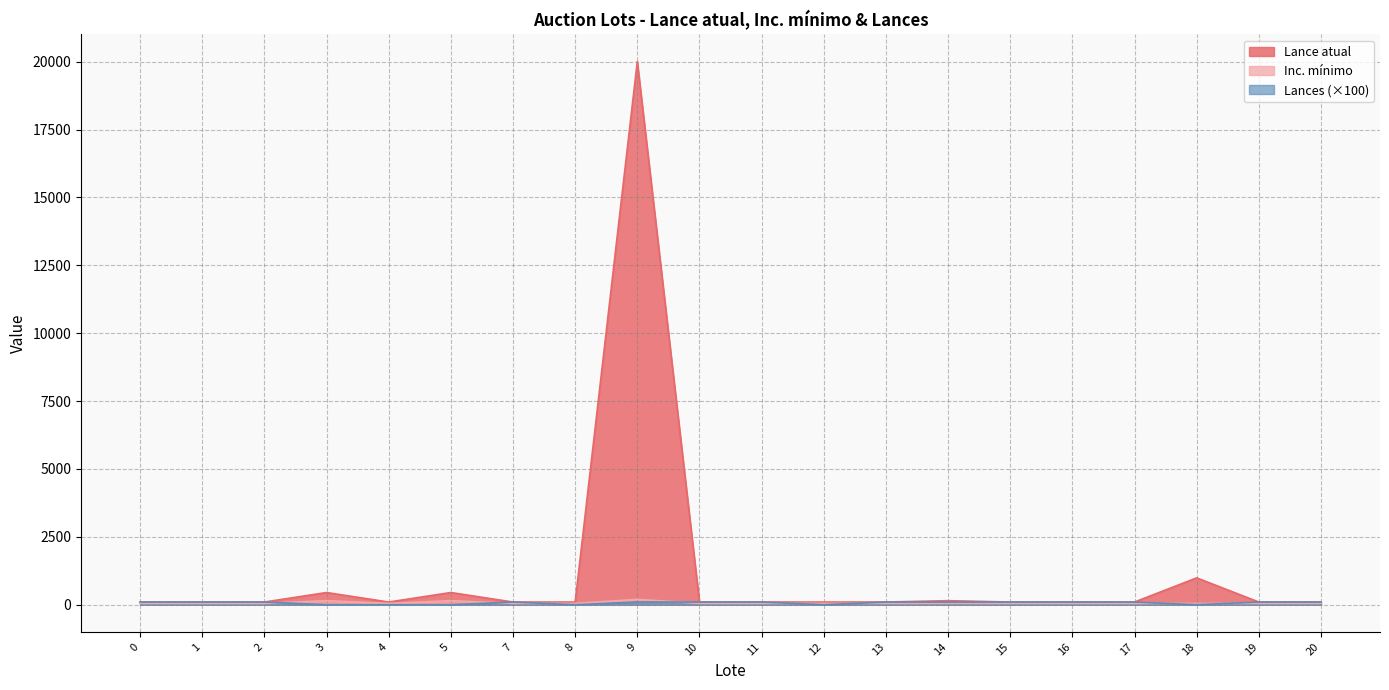

The Lances series shows 136 at 1. True or false?

False